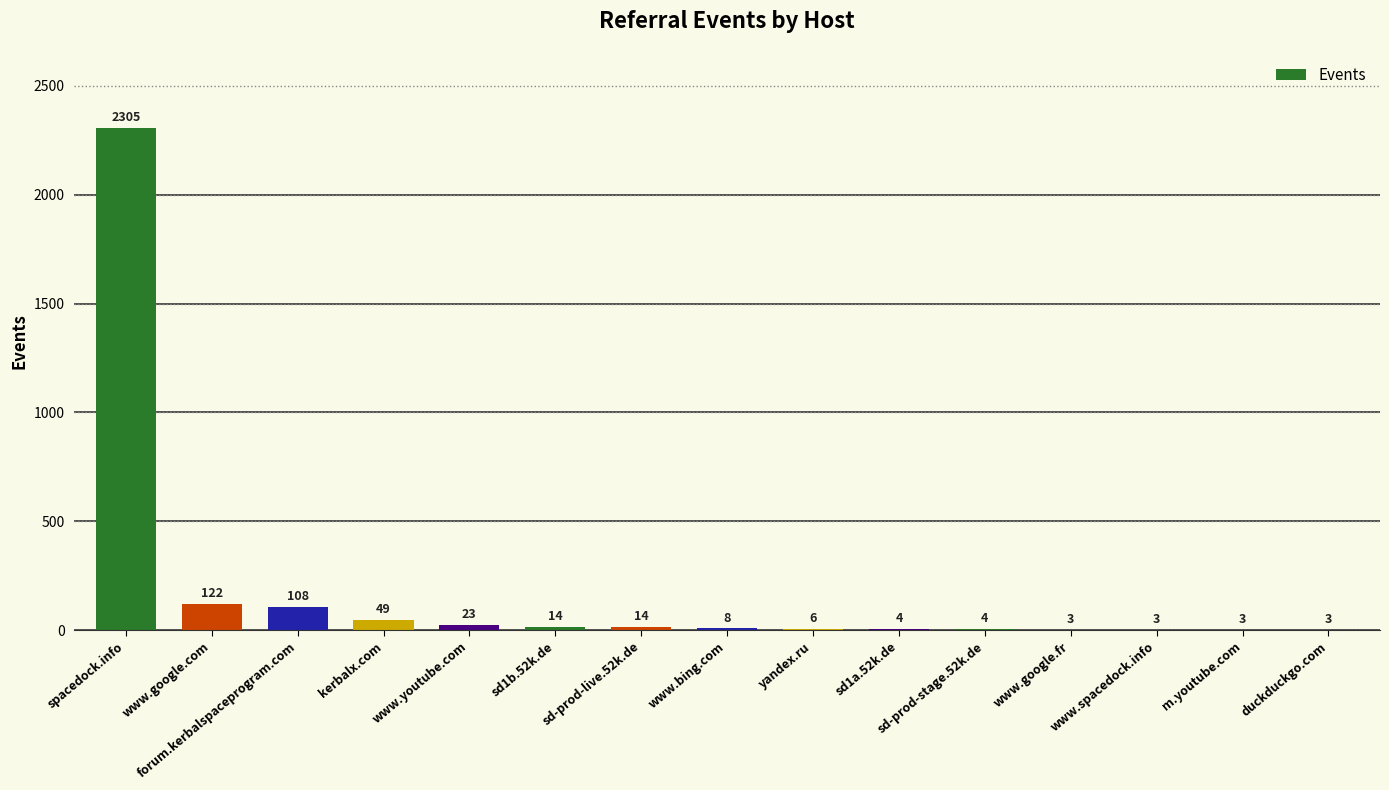

Approximately how many times larger is the value at www.google.fr compared to m.youtube.com?

1.0